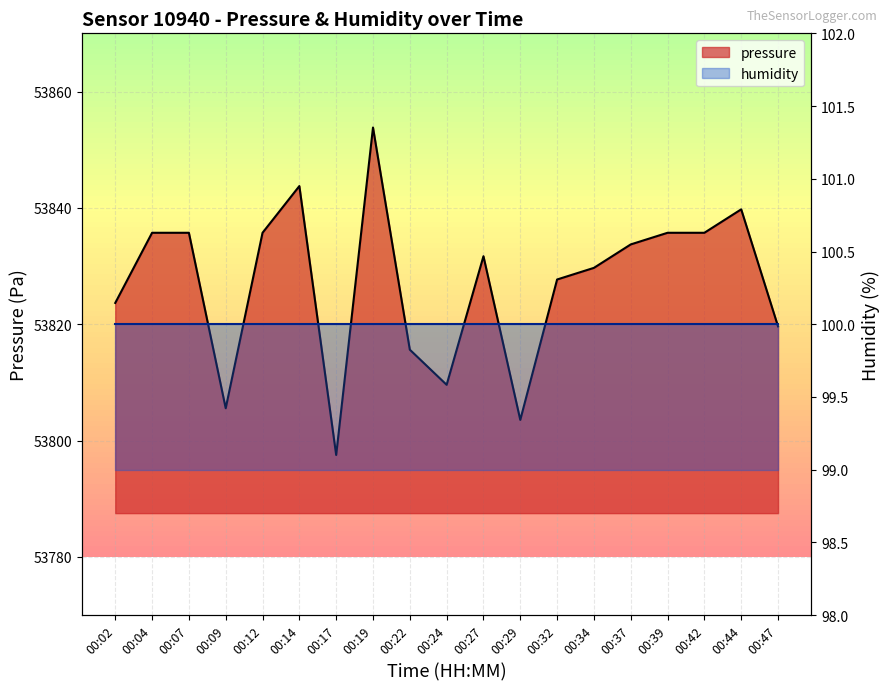

How many data points are less than 53831?

9